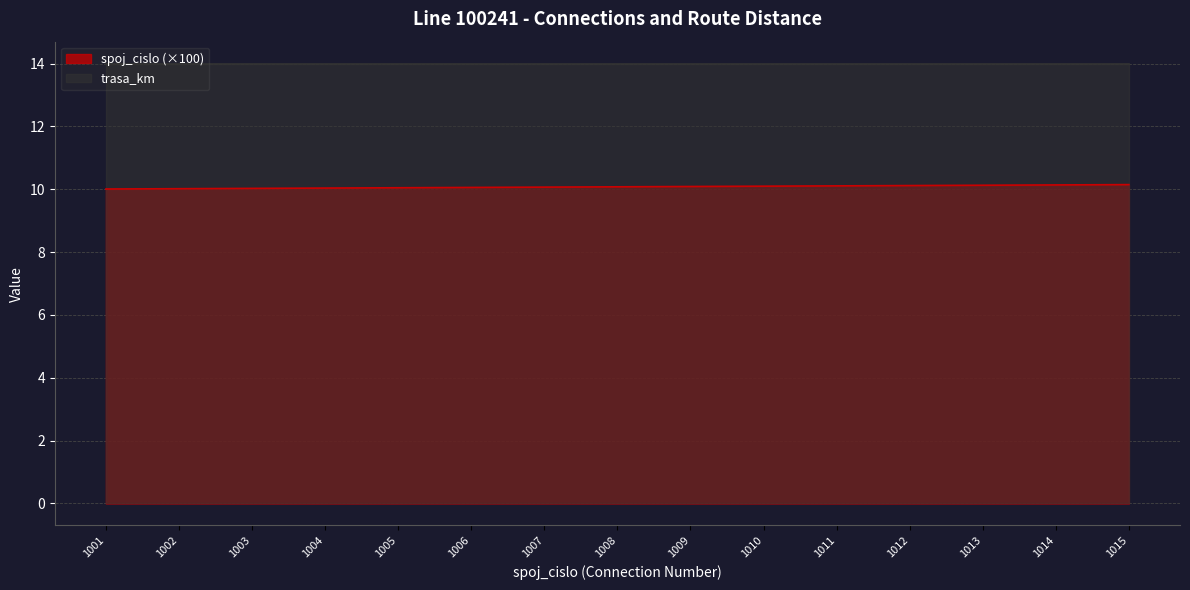

The value at 1010 is 16.8. True or false?

False